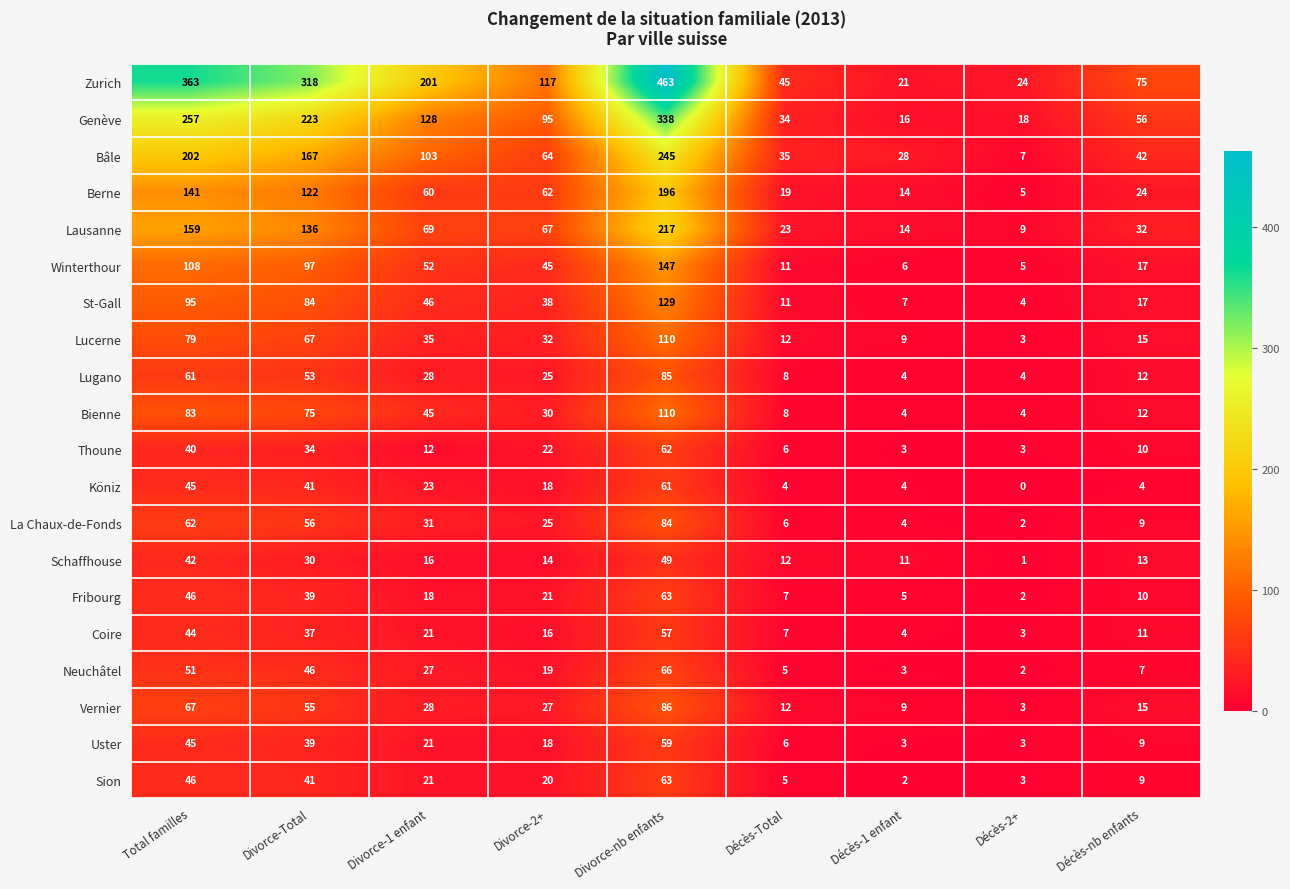

At which category is the sum across all series the highest?

Divorce-nb enfants